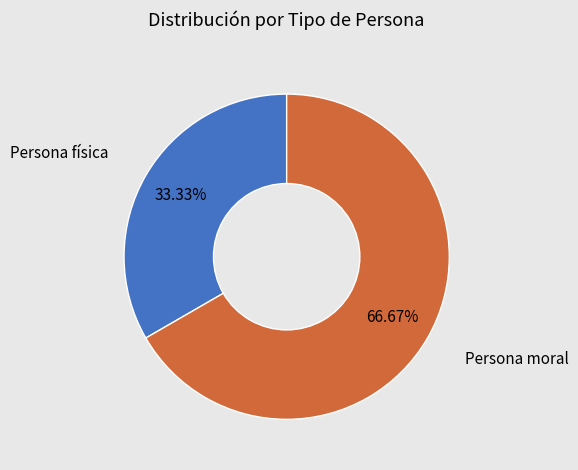

To the nearest percent, what is the difference between the largest and smallest slice percentages?

33%